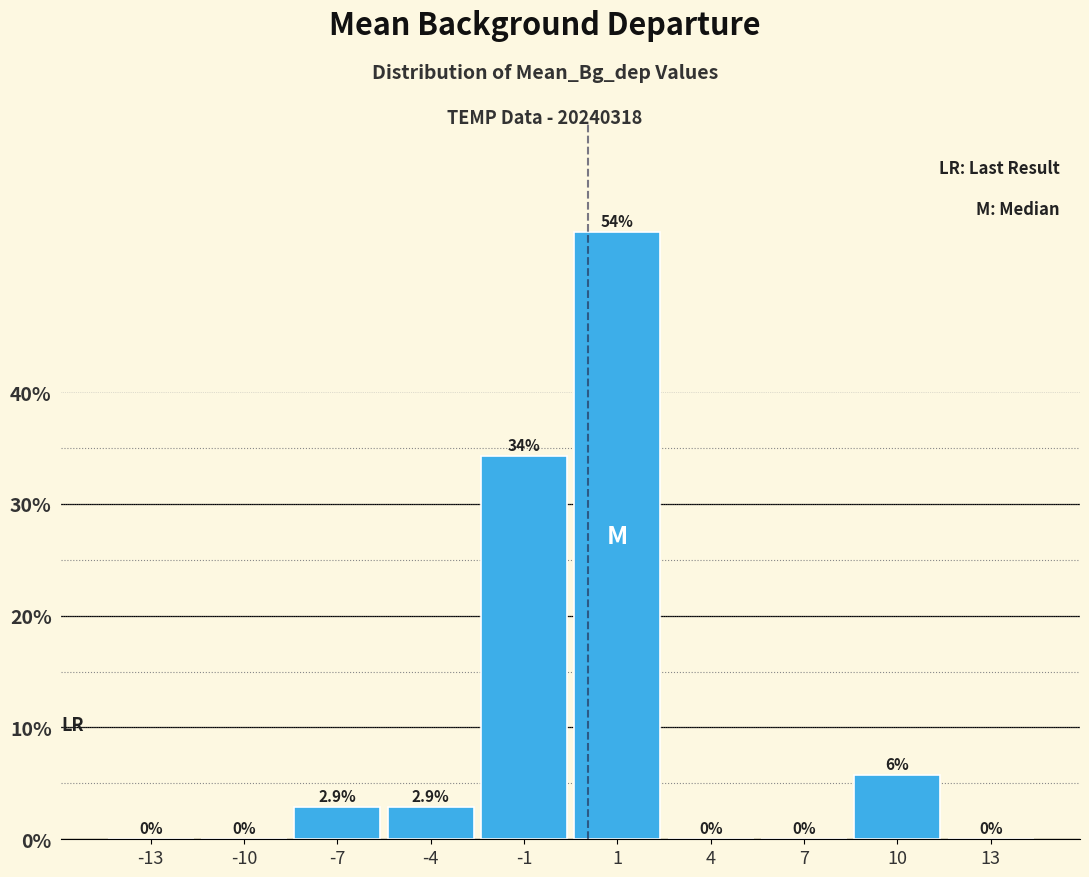

Reading left to right, extract all data points from this chart.

-13=0.0	-10=0.0	-7=2.9	-4=2.9	-1=34.3	1=54.3	4=0.0	7=0.0	10=5.7	13=0.0